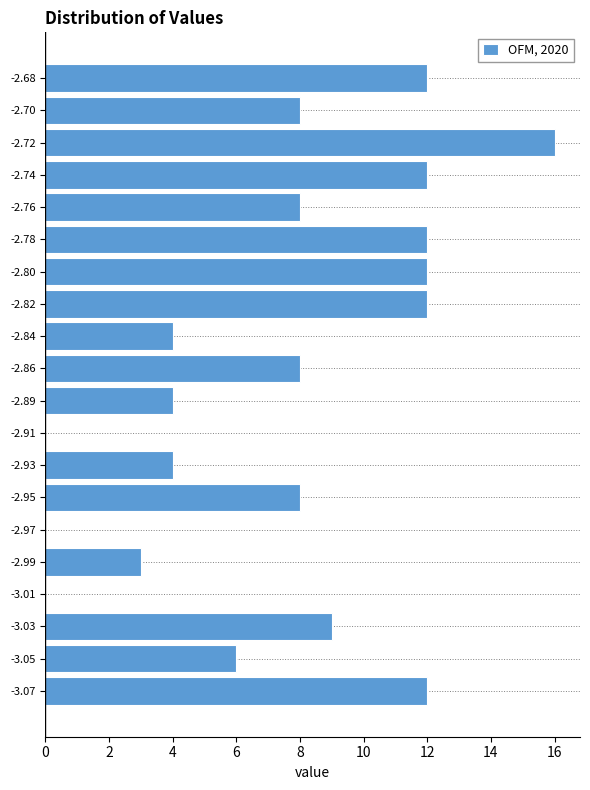

Reading bottom to top, transcribe all the data shown in this chart.

-3.07=12	-3.05=6	-3.03=9	-3.01=0	-2.99=3	-2.97=0	-2.95=8	-2.93=4	-2.91=0	-2.89=4	-2.86=8	-2.84=4	-2.82=12	-2.80=12	-2.78=12	-2.76=8	-2.74=12	-2.72=16	-2.70=8	-2.68=12